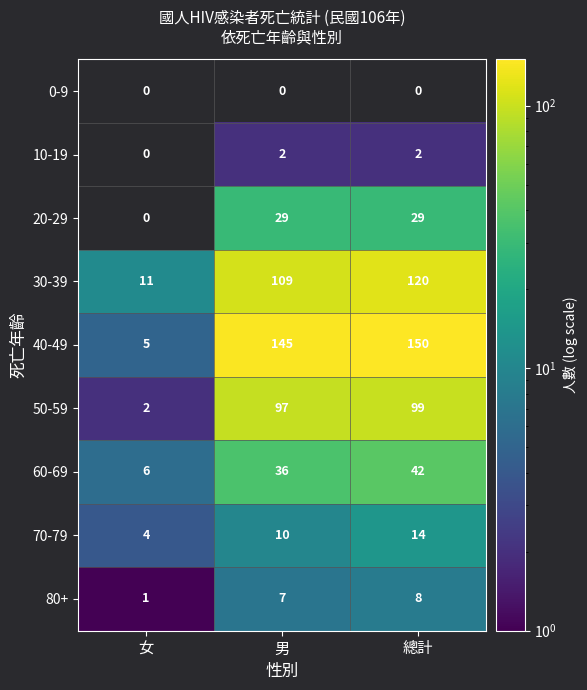

Is the value of 70-79 at 女 greater than the value of 50-59 at 男?

No